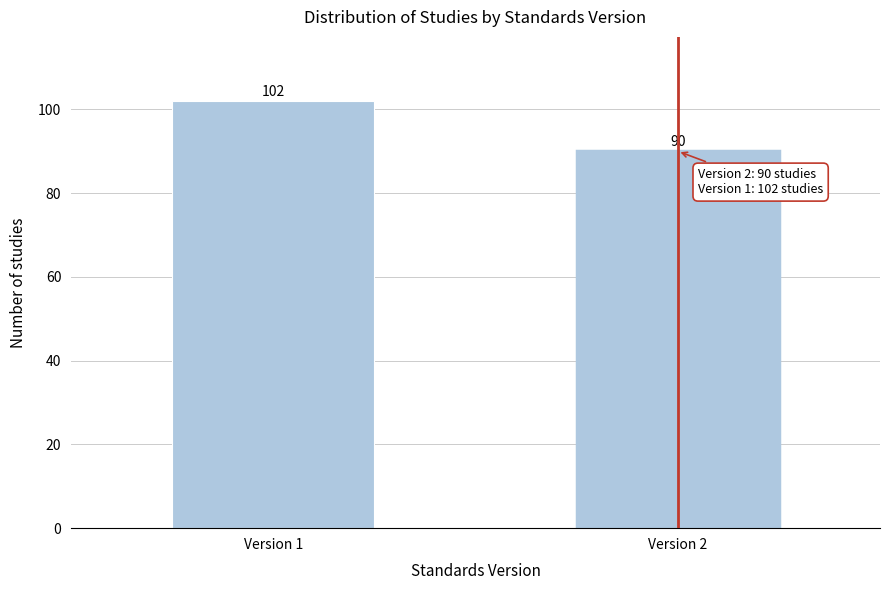

Reading left to right, what are all the values shown in this chart?

102	90